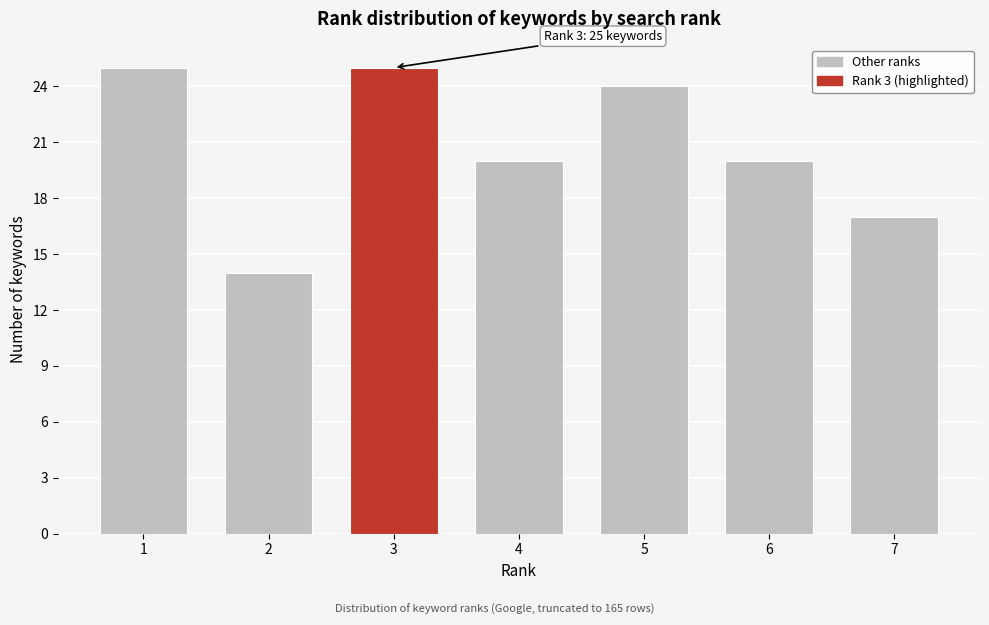

Reading left to right, extract all data points from this chart.

25	14	25	20	24	20	17